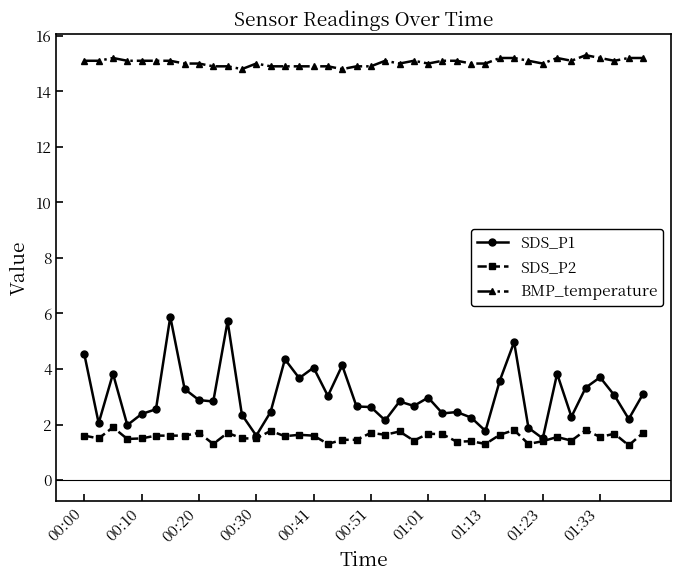

What is the value of the BMP_temperature point at the 4th from the left?

15.1